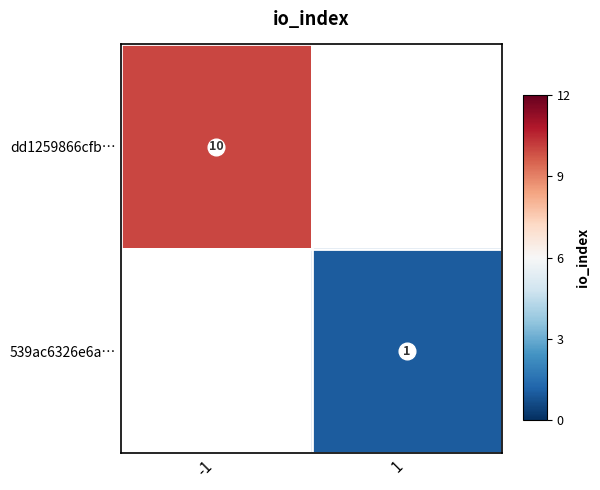

What is the maximum value shown in the chart?

10